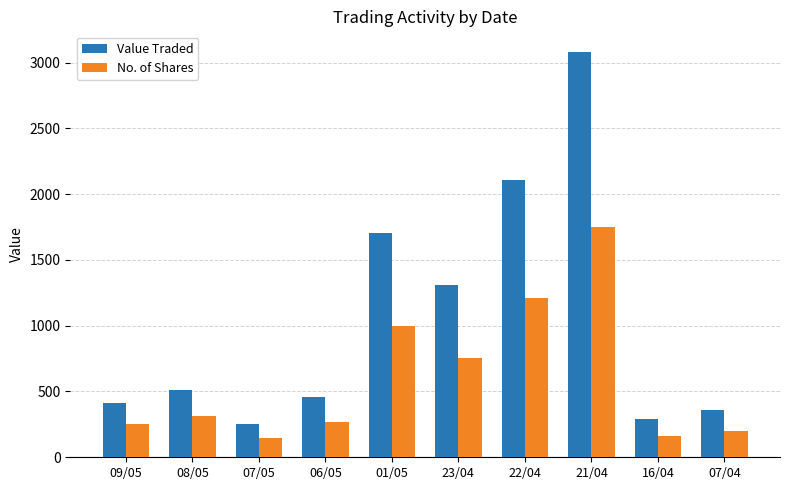

List the series in order of their overall mean, lowest first.

No. of Shares, Value Traded